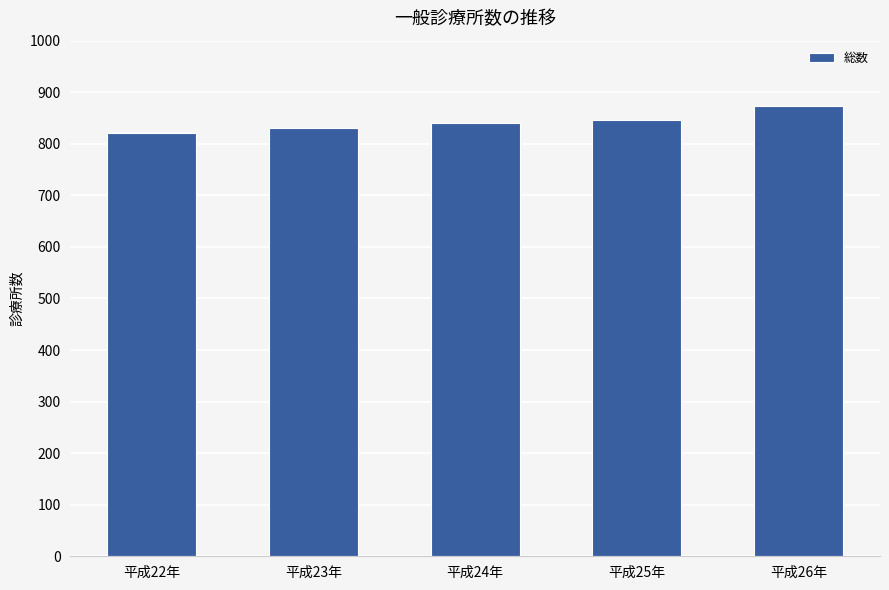

Count the values in the range 830 to 847.

3